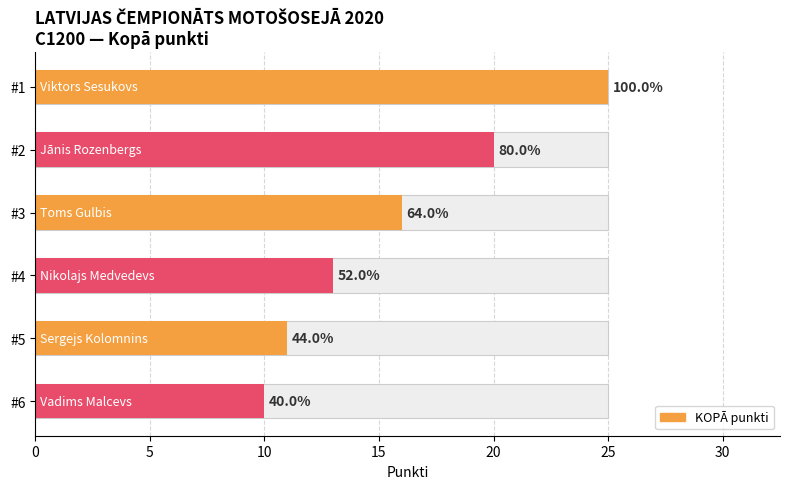

What is the difference between the maximum and minimum values?

15